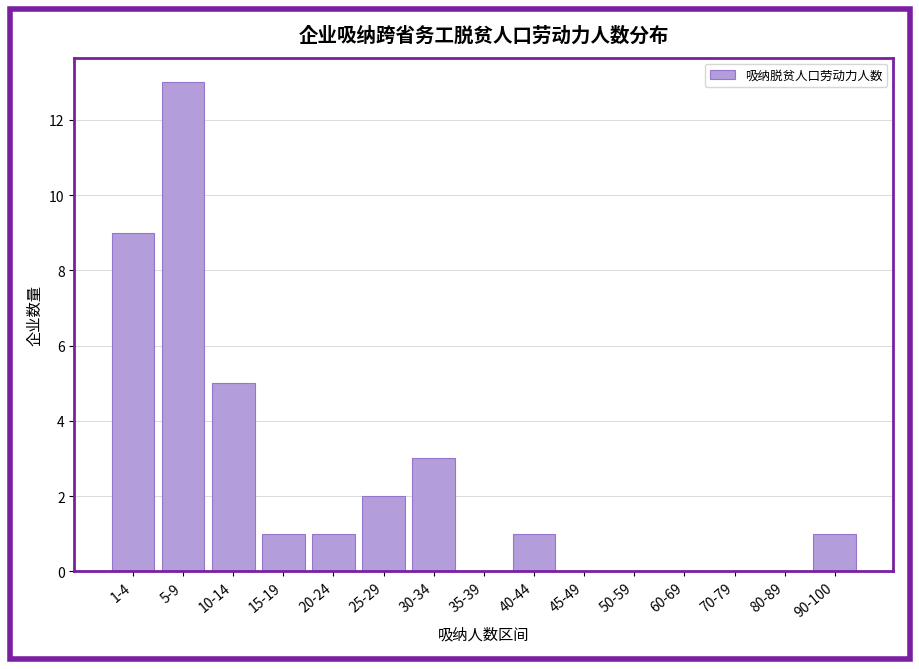

Reading right to left, transcribe all the data shown in this chart.

90-100=1	80-89=0	70-79=0	60-69=0	50-59=0	45-49=0	40-44=1	35-39=0	30-34=3	25-29=2	20-24=1	15-19=1	10-14=5	5-9=13	1-4=9